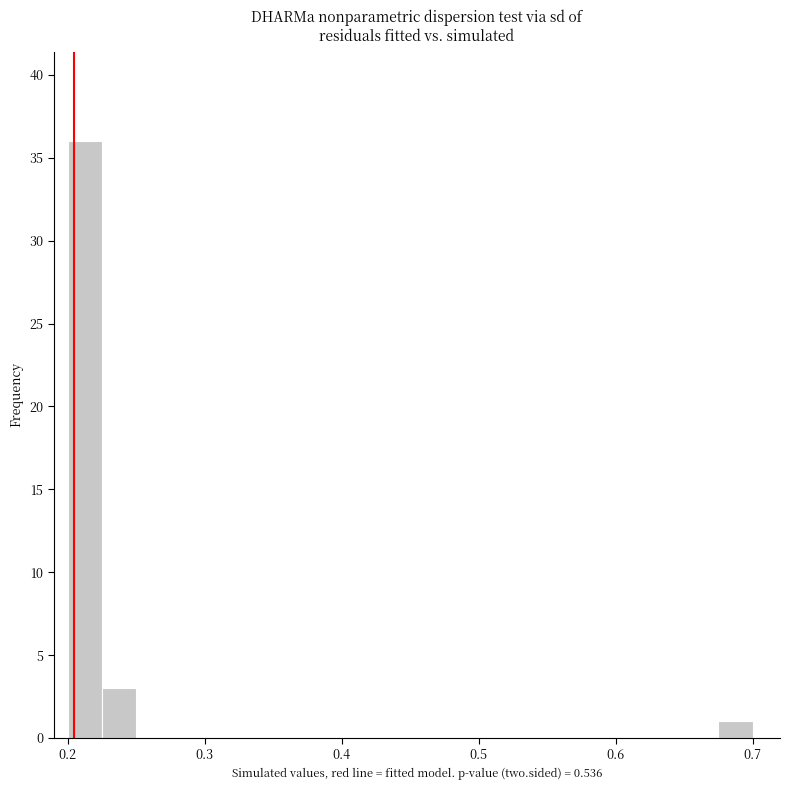

Read against the x-axis, roughly where is the centre of the tallest bar?

0.21